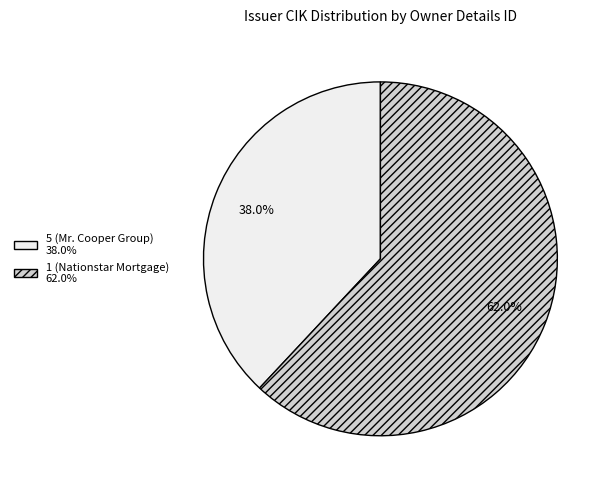

Is it true that 1 (Nationstar Mortgage) is 75% of the pie?

False